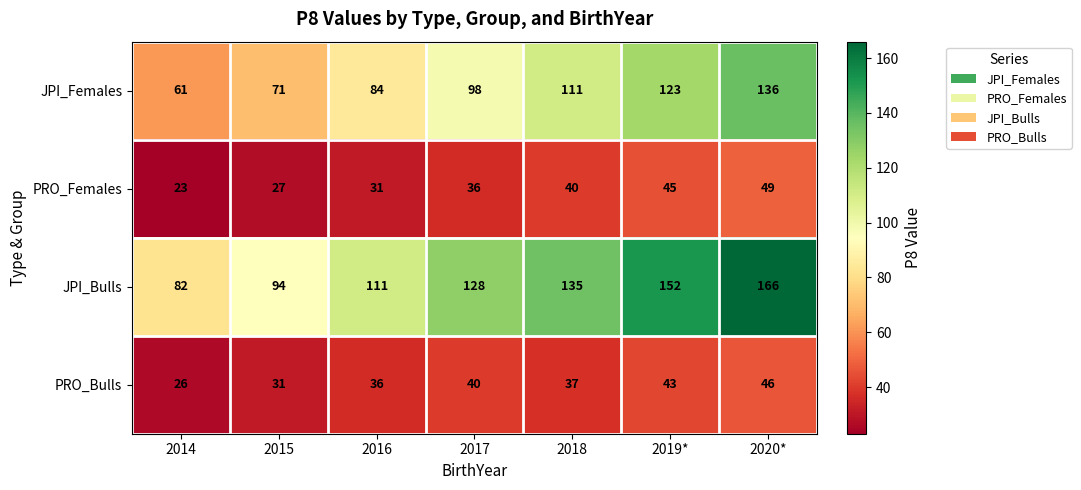

What is the approximate value of PRO_Females at 2018, to the nearest 5?

40